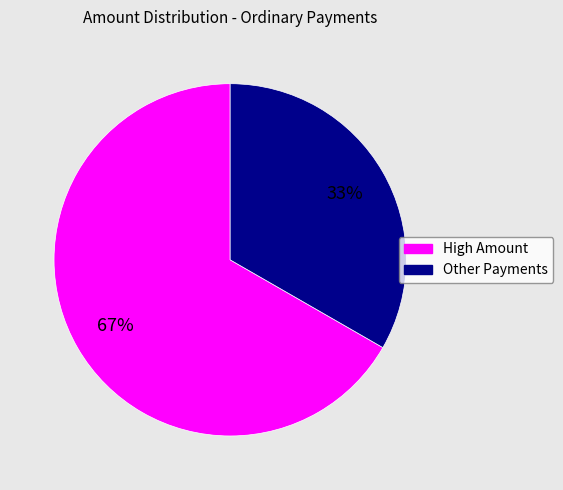

Does any single category account for the majority?

Yes